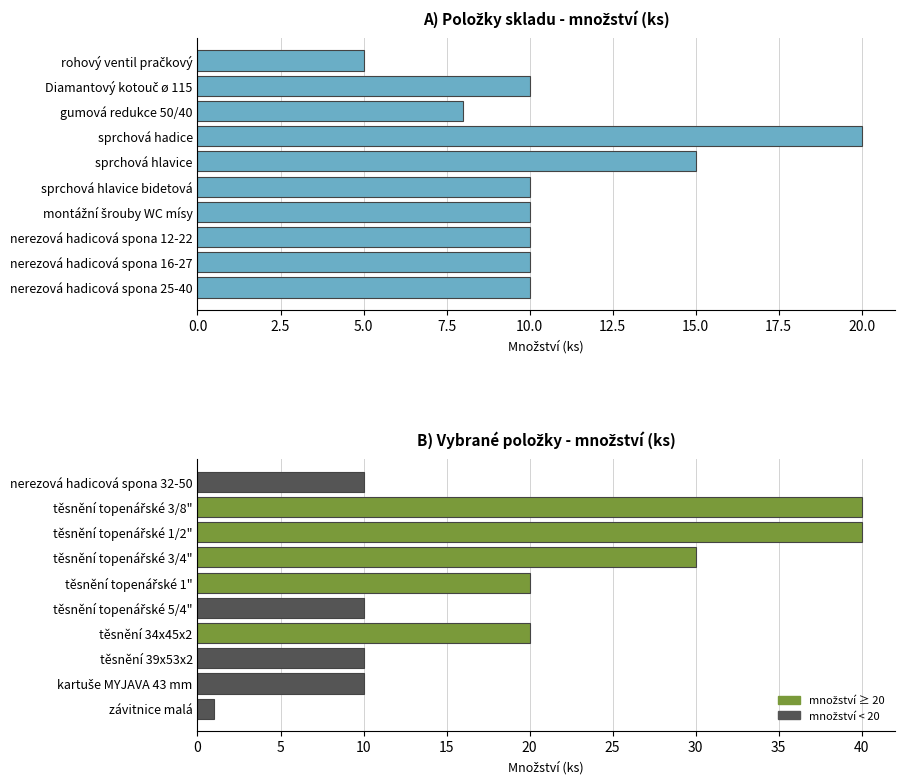

What is the value of the 7th bar from the left?

10